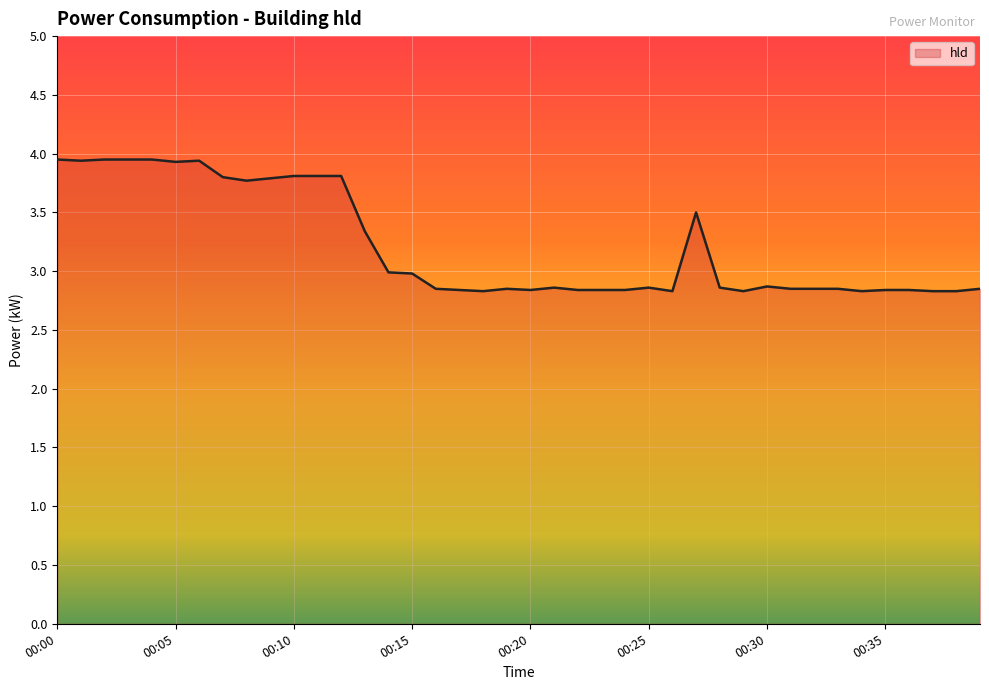

What is the greatest value displayed?

4.0